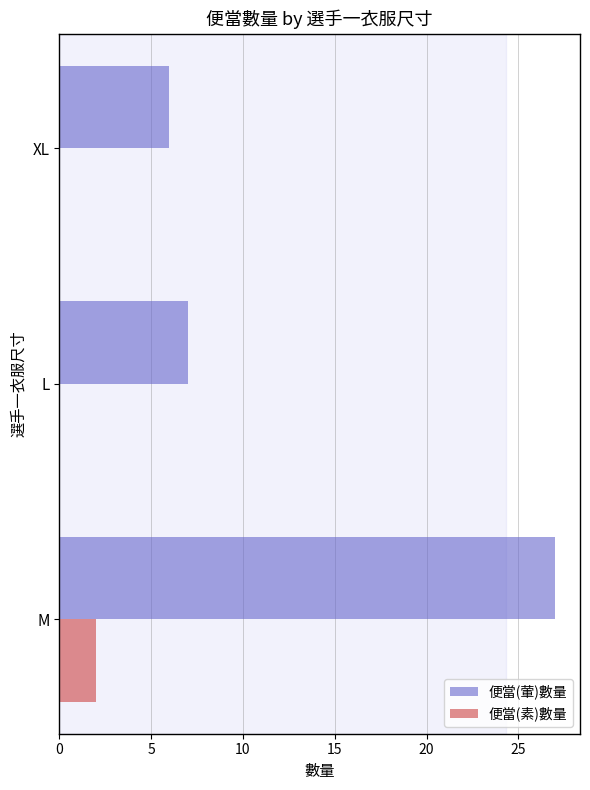

At which category is the sum across all series the highest?

M